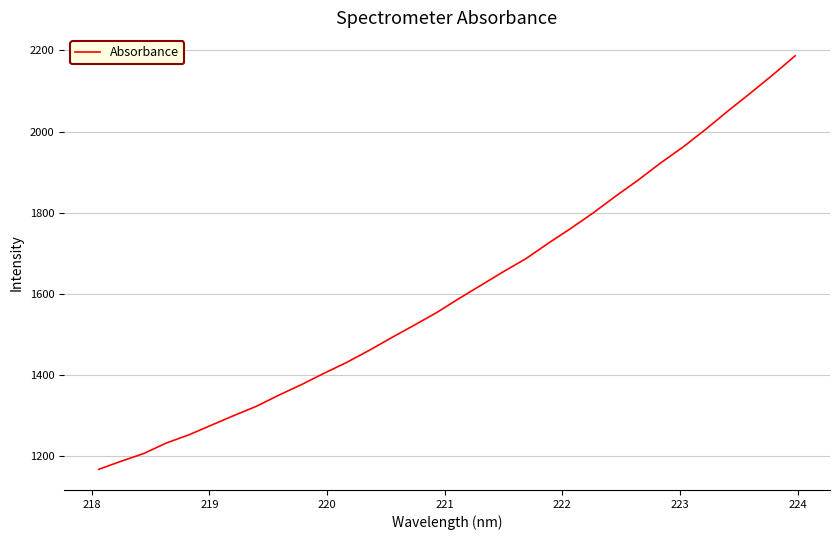

What is the maximum value shown in the chart?

2186.8